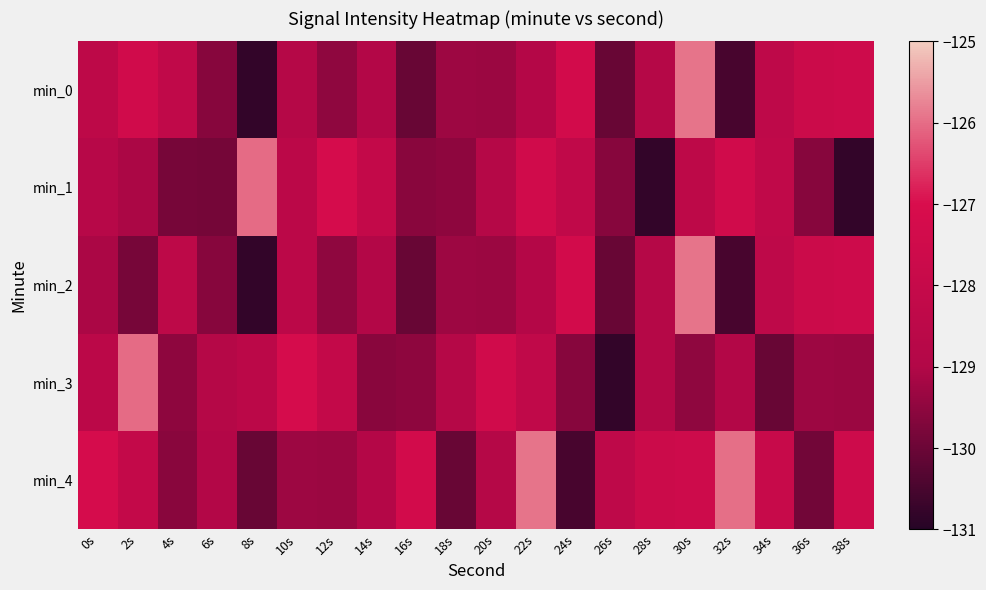

List the series in order of their peak value, lowest first.

min_1, min_3, min_0, min_2, min_4